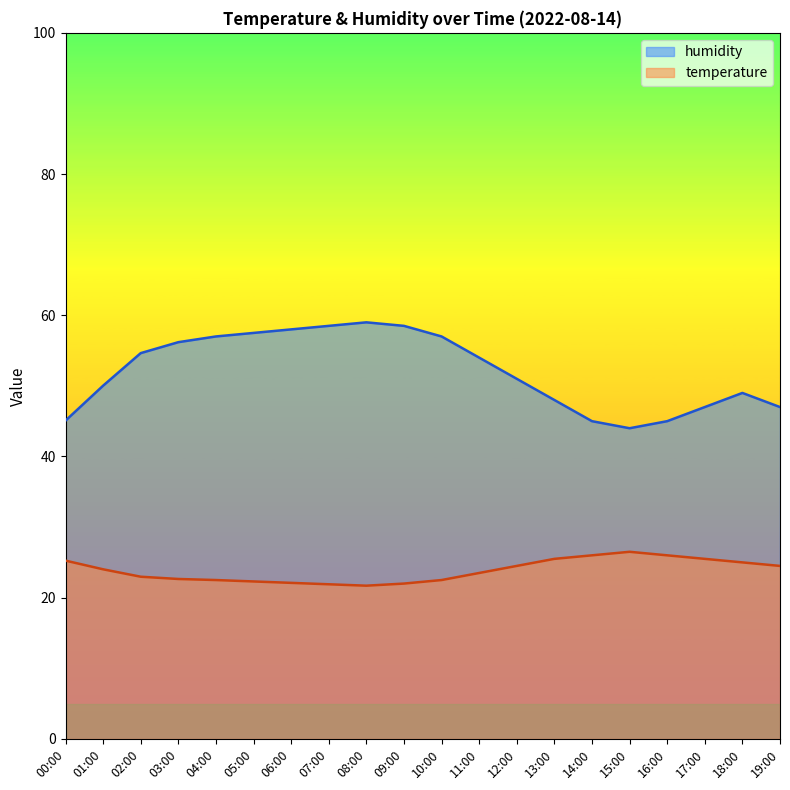

What is the label of the 6th point from the right?

14:00